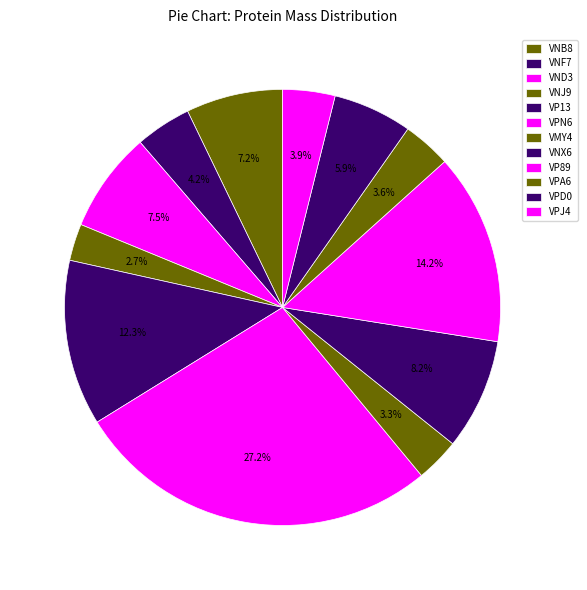

How many segments does this pie chart have?

12